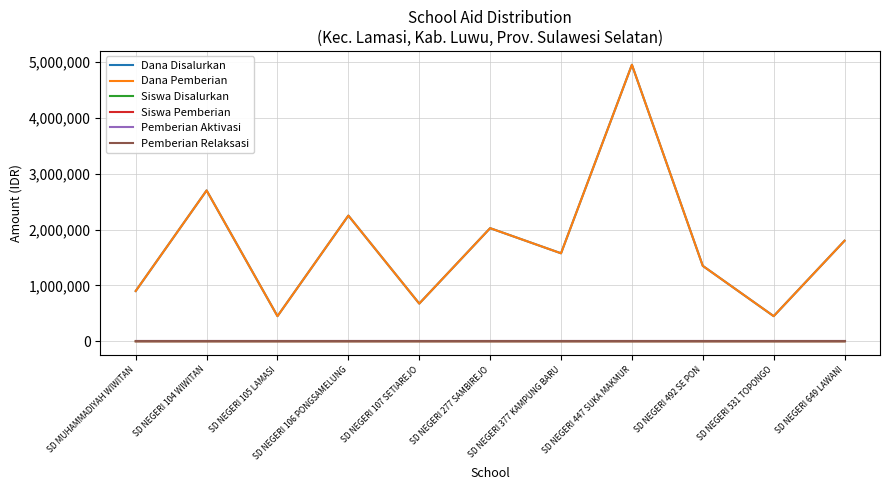

True or false: Dana Disalurkan has a value of 703950 at SD NEGERI 377 KAMPUNG BARU.

False